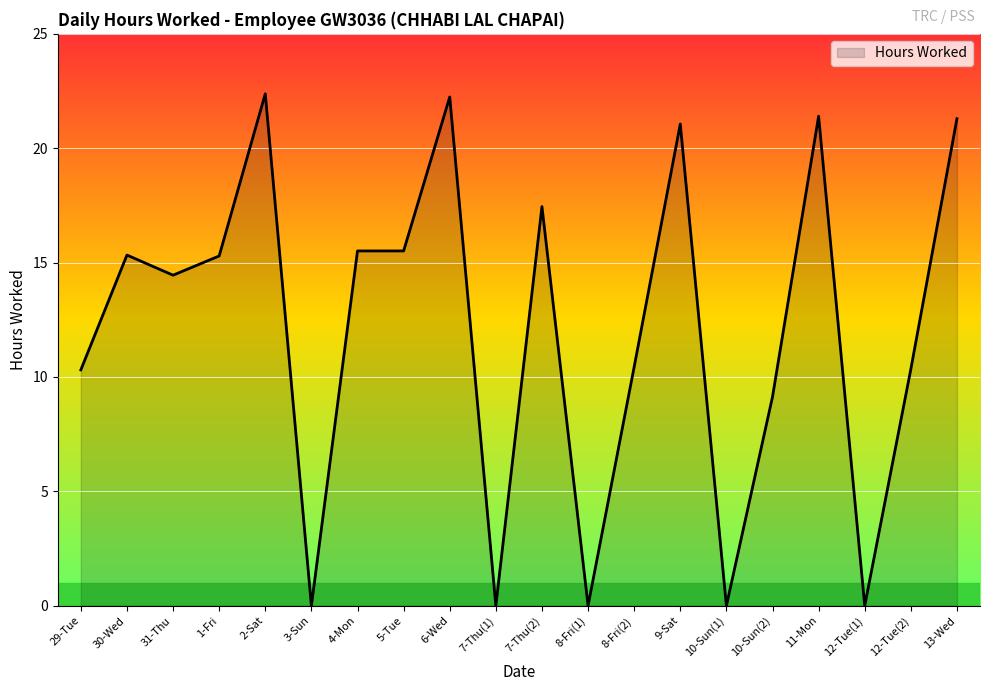

What is the greatest value displayed?

22.4